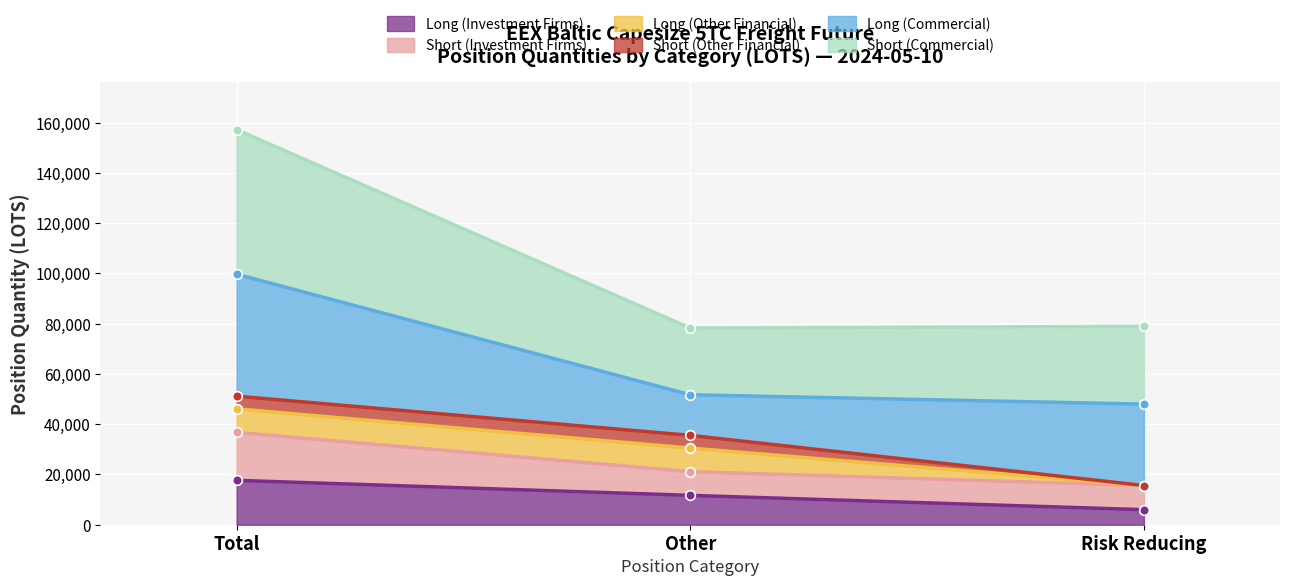

What is the value of the Long (Investment Firms) point at the 1st from the left?

17660.4